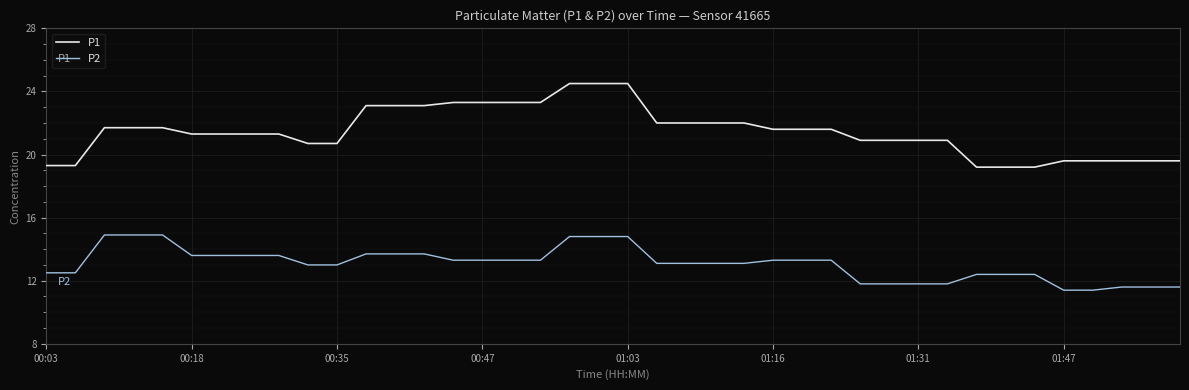

Which series has the largest range (max minus min)?

P1